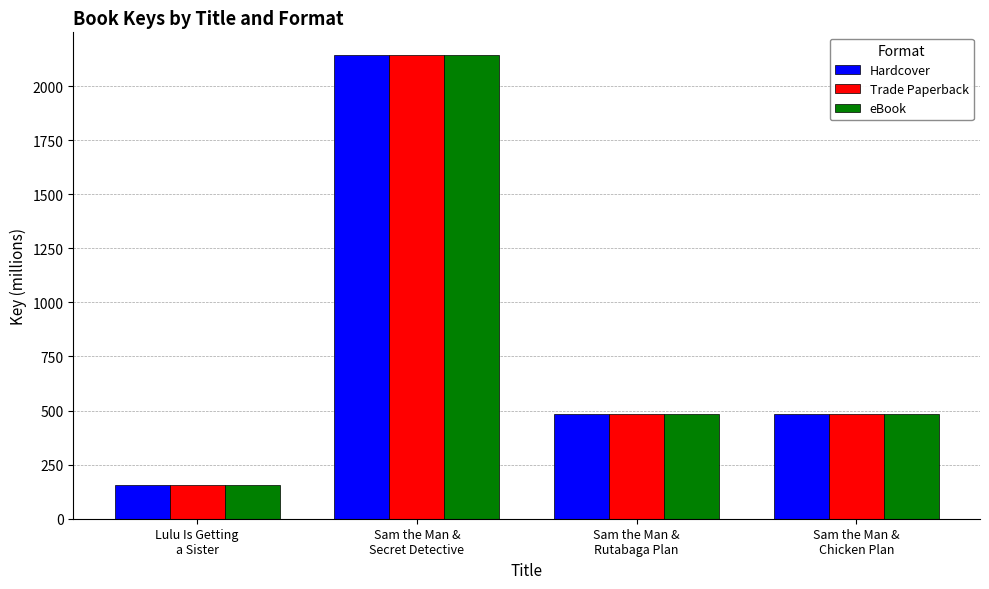

What is the average value of the eBook series?

816.4